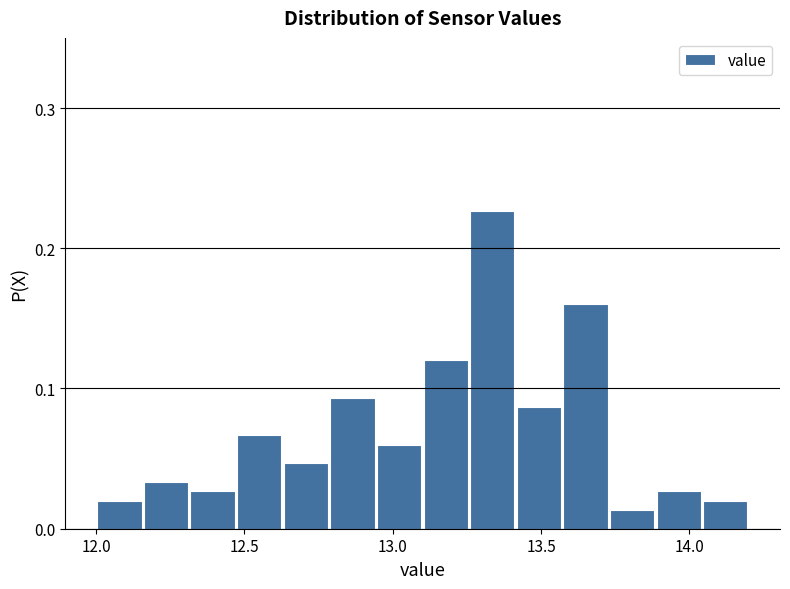

Read against the x-axis, roughly where is the centre of the tallest bar?

13.35